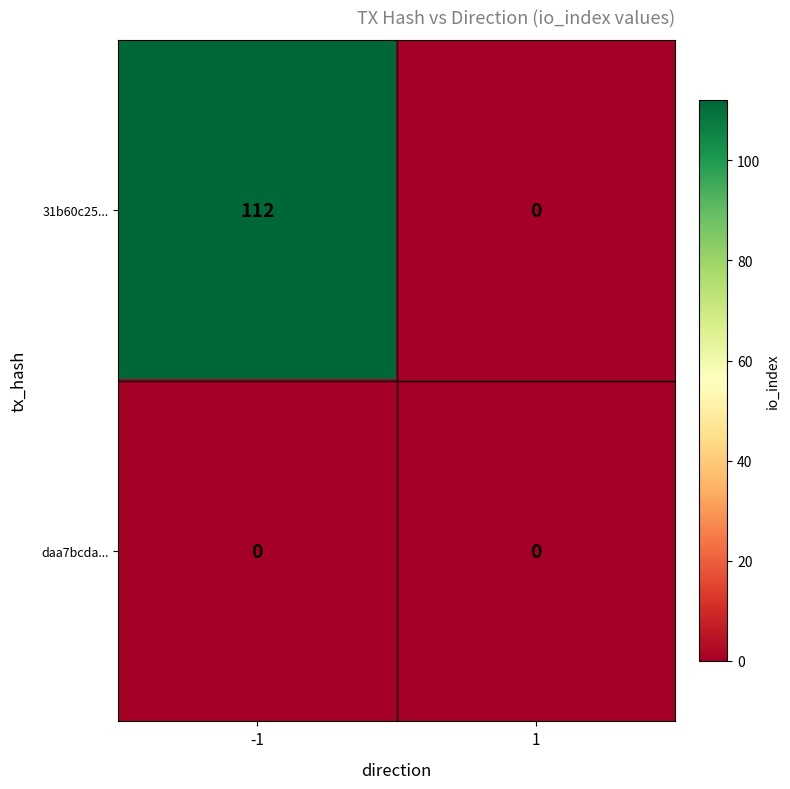

Is it true that 31b60c25... equals 112 at -1?

True